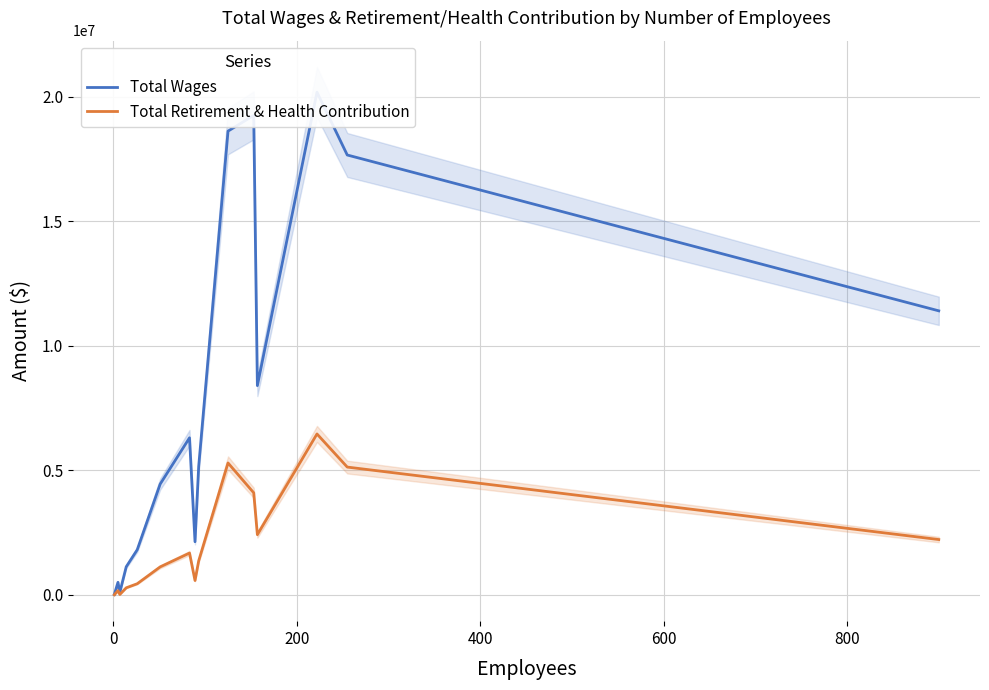

How many lines are shown in the chart?

2